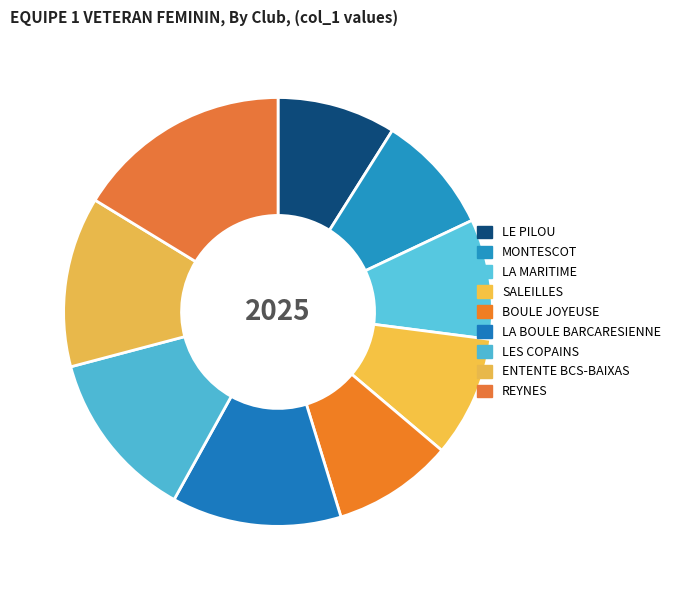

Approximately how many times larger is the value at REYNES compared to ENTENTE BCS-BAIXAS?

1.3